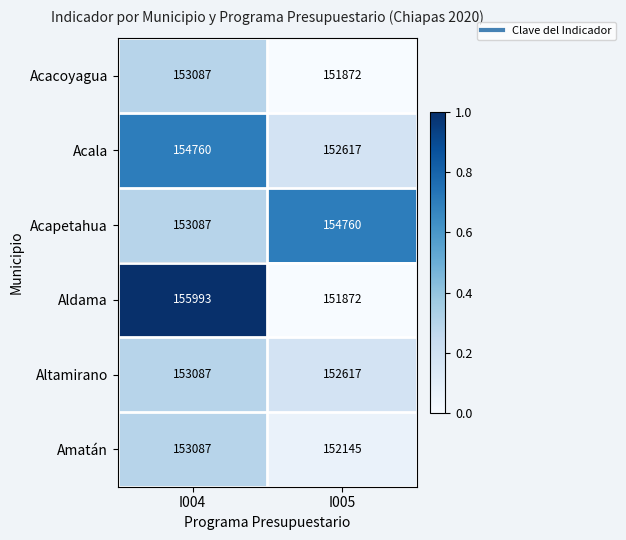

Reading left to right, transcribe all the data shown in this chart.

Acacoyagua: I004=153087	I005=151872
Acala: I004=154760	I005=152617
Acapetahua: I004=153087	I005=154760
Aldama: I004=155993	I005=151872
Altamirano: I004=153087	I005=152617
Amatán: I004=153087	I005=152145